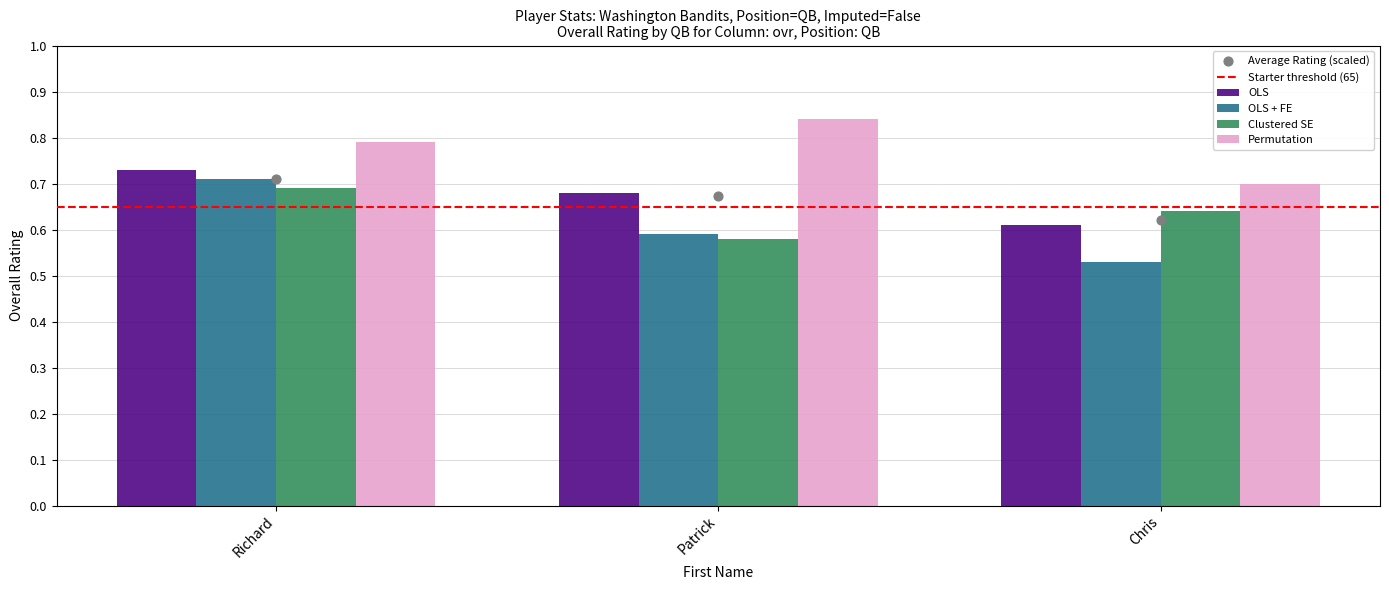

At how many categories does at least one series exceed 0?

3